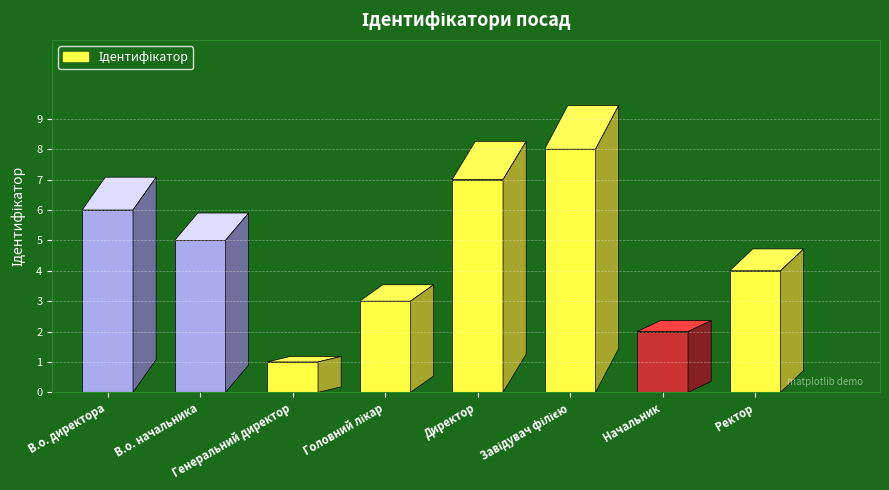

What is the average value?

4